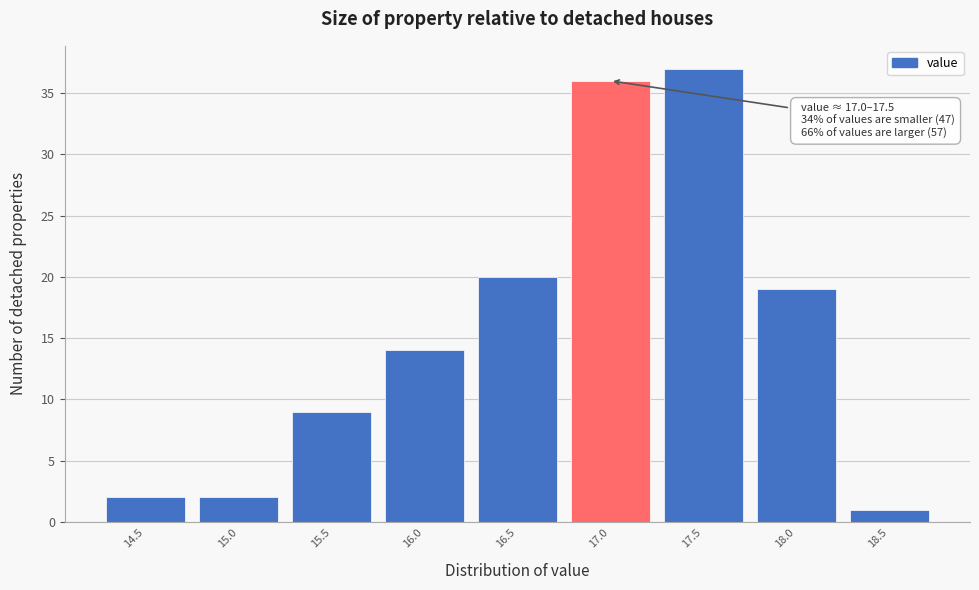

Reading left to right, what are all the values shown in this chart?

2	2	9	14	20	36	37	19	1